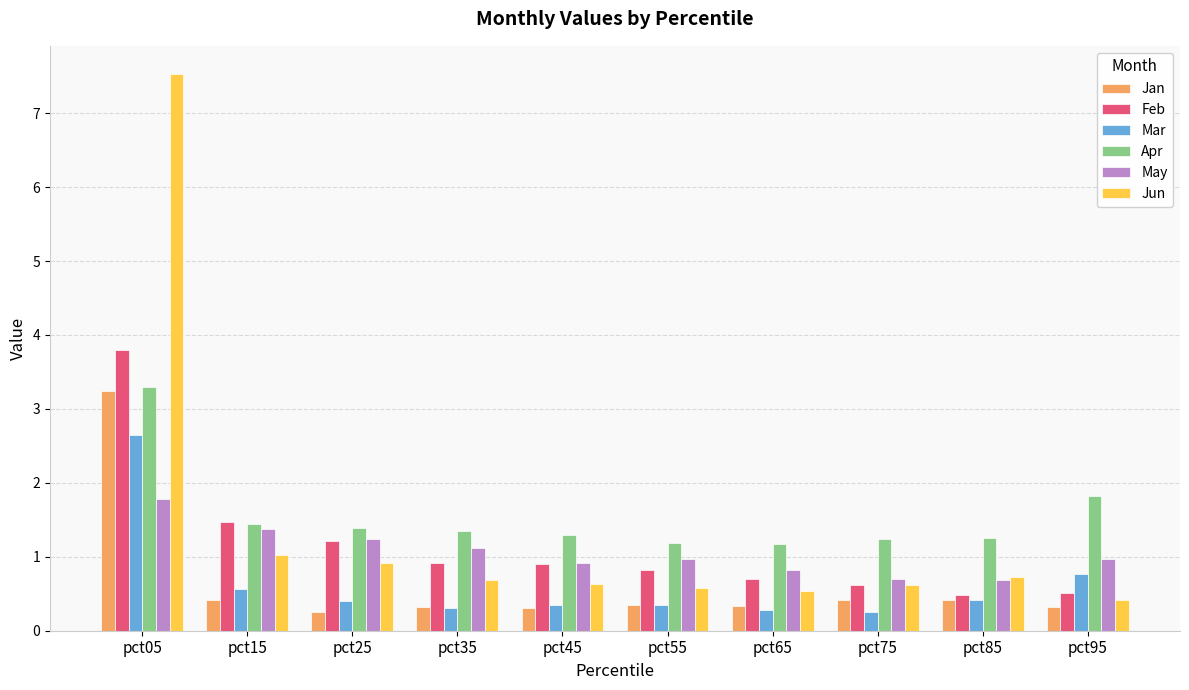

At how many categories does at least one series exceed 5?

1